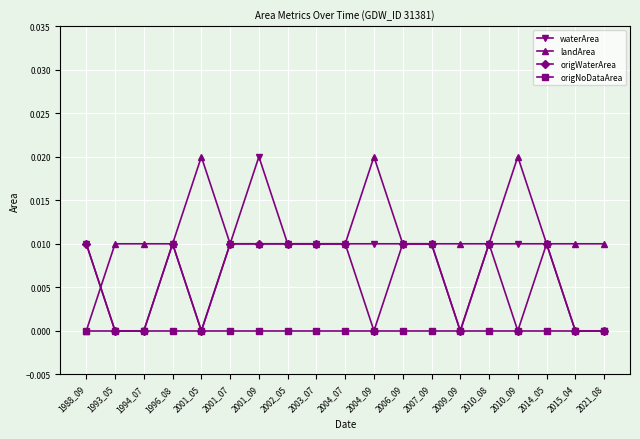

What is the sum of all origWaterArea values?

0.1